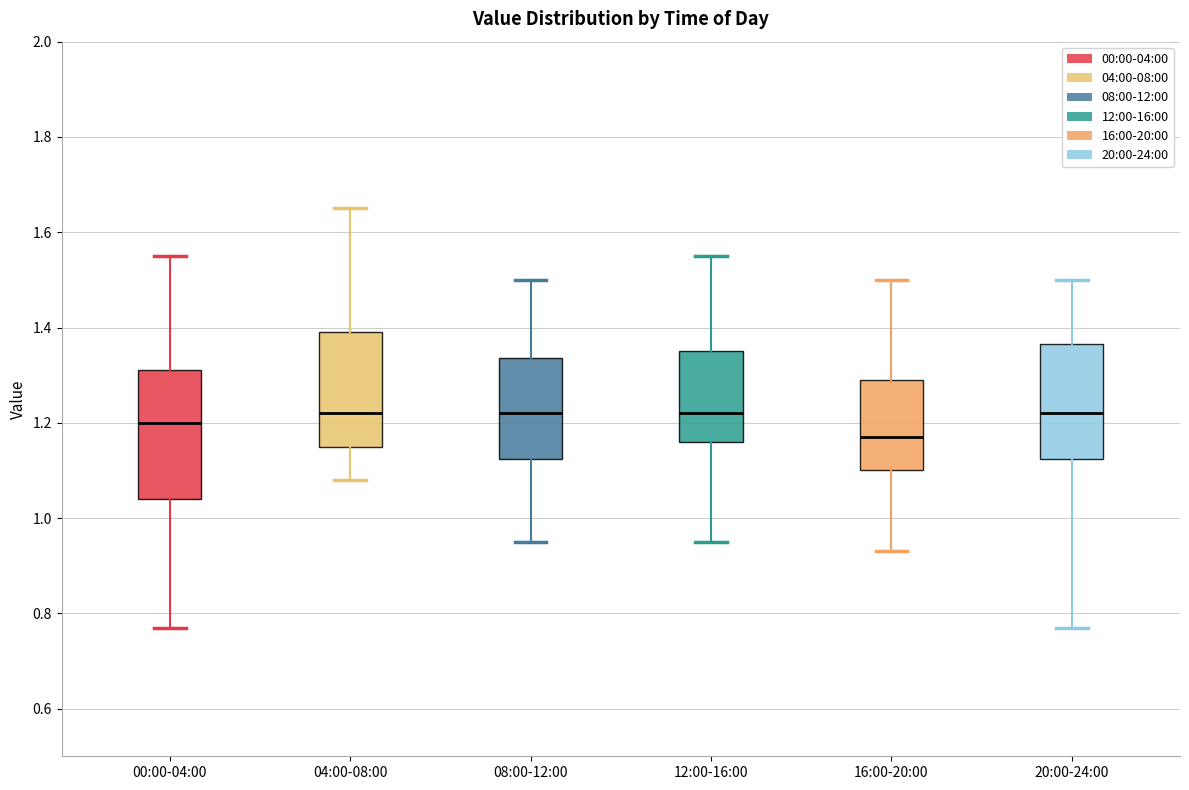

Reading left to right, read every box against the y-axis: the position of its median line, the range the box covers, and the ends of its whiskers. The values are not printed on the chart, so give them approximately, as read against the axis.

00:00-04:00: median 1.20, box 1.04 to 1.32, whiskers 0.78 to 1.56
04:00-08:00: median 1.22, box 1.16 to 1.40, whiskers 1.08 to 1.66
08:00-12:00: median 1.22, box 1.12 to 1.34, whiskers 0.96 to 1.50
12:00-16:00: median 1.22, box 1.16 to 1.36, whiskers 0.96 to 1.56
16:00-20:00: median 1.18, box 1.10 to 1.30, whiskers 0.94 to 1.50
20:00-24:00: median 1.22, box 1.12 to 1.36, whiskers 0.78 to 1.50